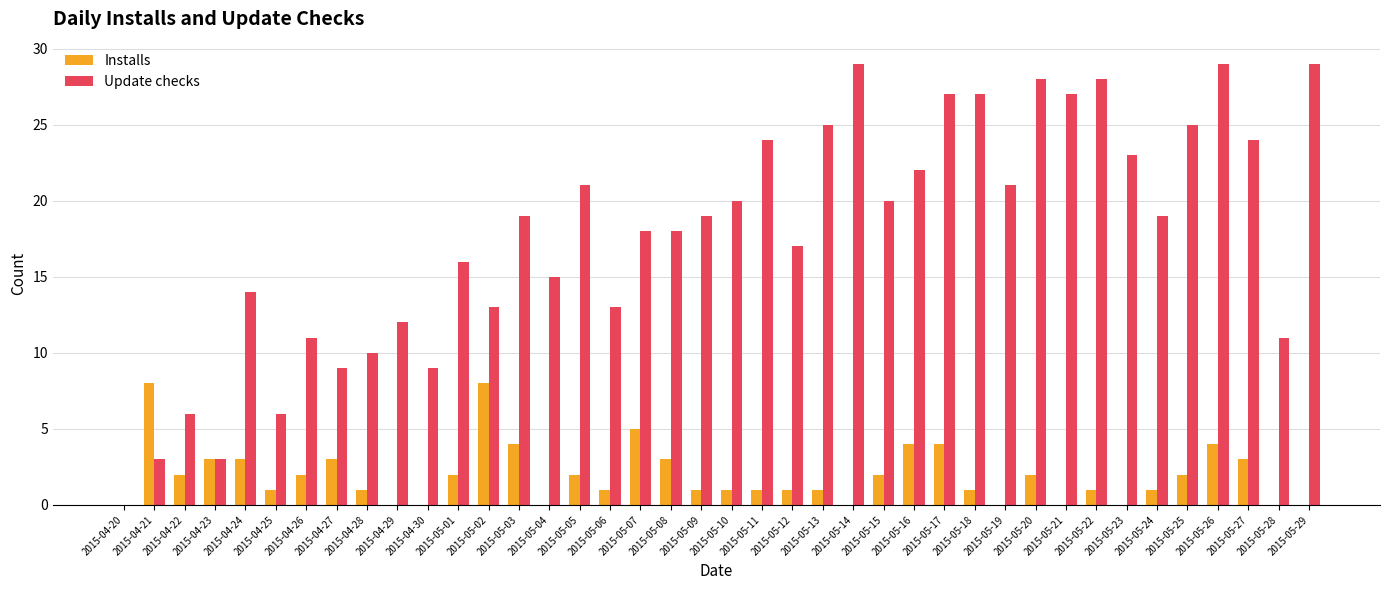

How many series are shown in this chart?

2